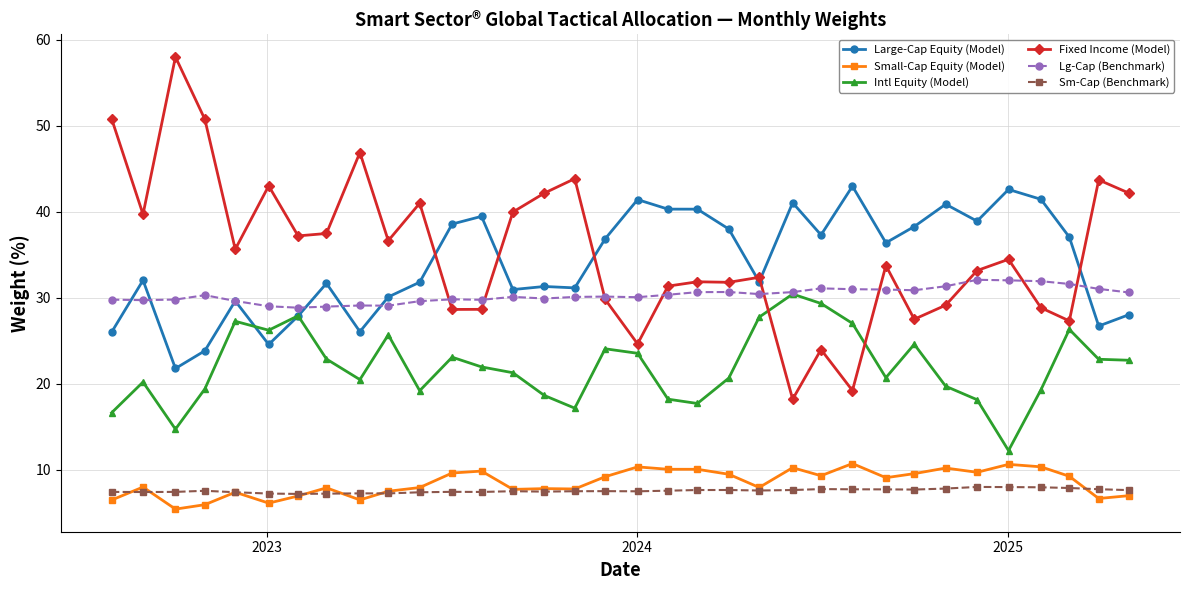

Is this an area chart (filled region under the line)?

No